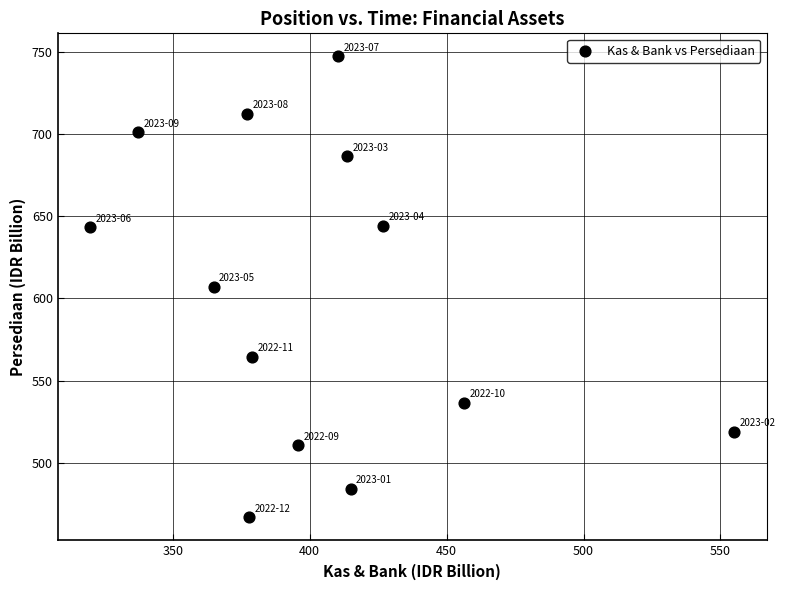

What is the range of X values (max minus min)?

235.4